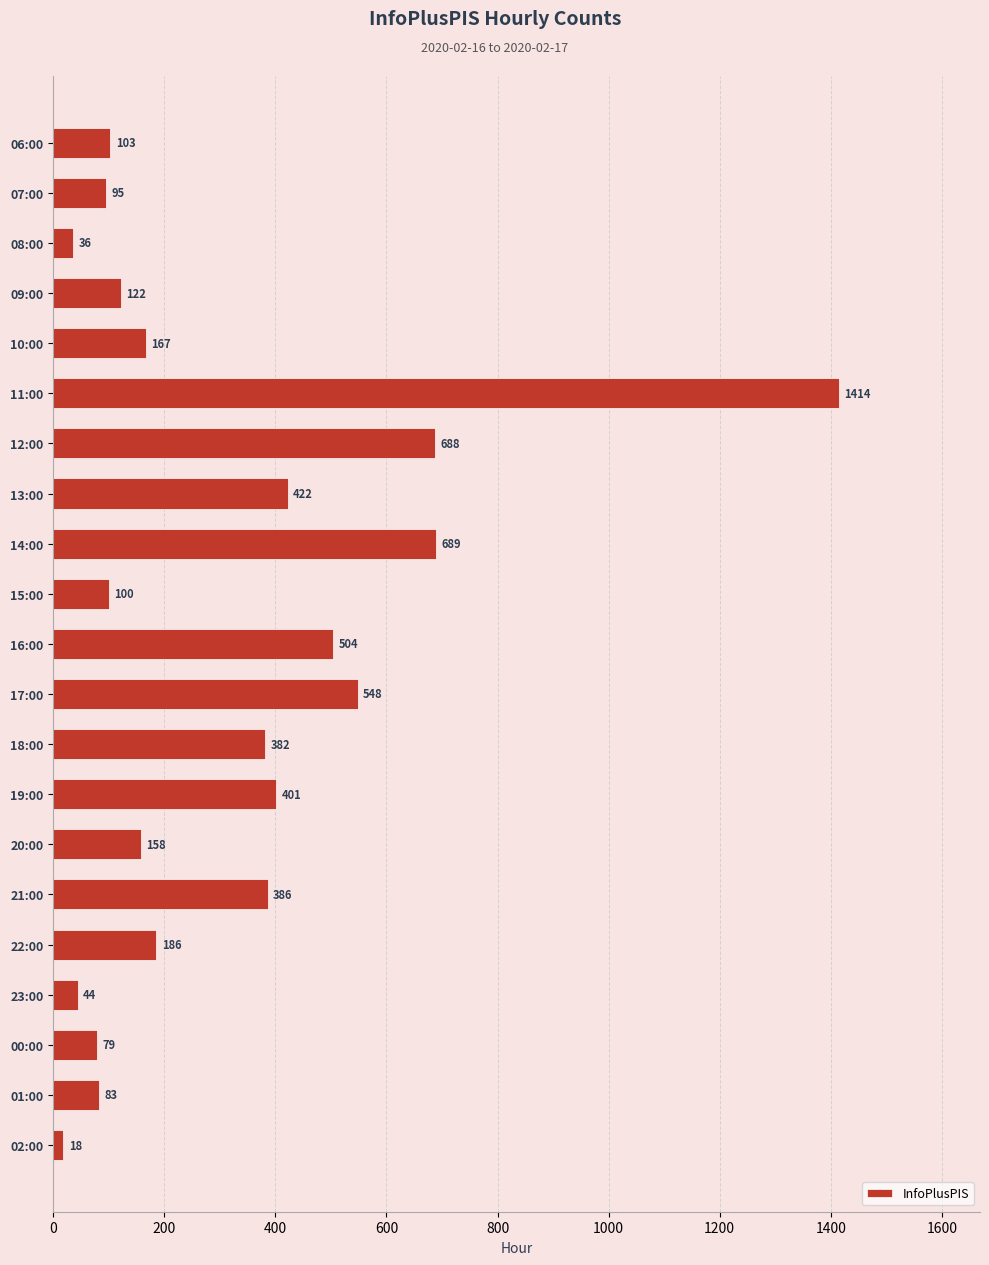

Reading bottom to top, list all the values displayed in this chart.

02:00=18	01:00=83	00:00=79	23:00=44	22:00=186	21:00=386	20:00=158	19:00=401	18:00=382	17:00=548	16:00=504	15:00=100	14:00=689	13:00=422	12:00=688	11:00=1414	10:00=167	09:00=122	08:00=36	07:00=95	06:00=103